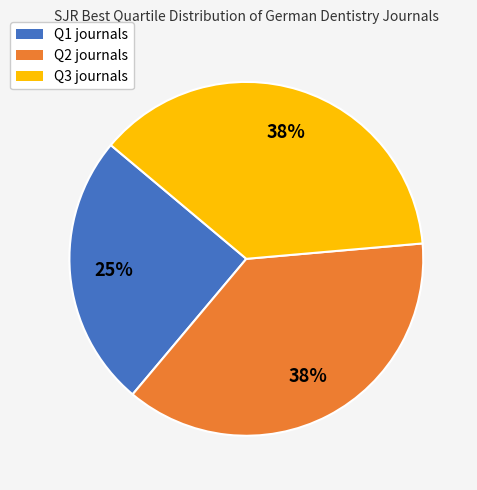

Combined, do Q2 journals and Q3 journals account for over 50%?

Yes